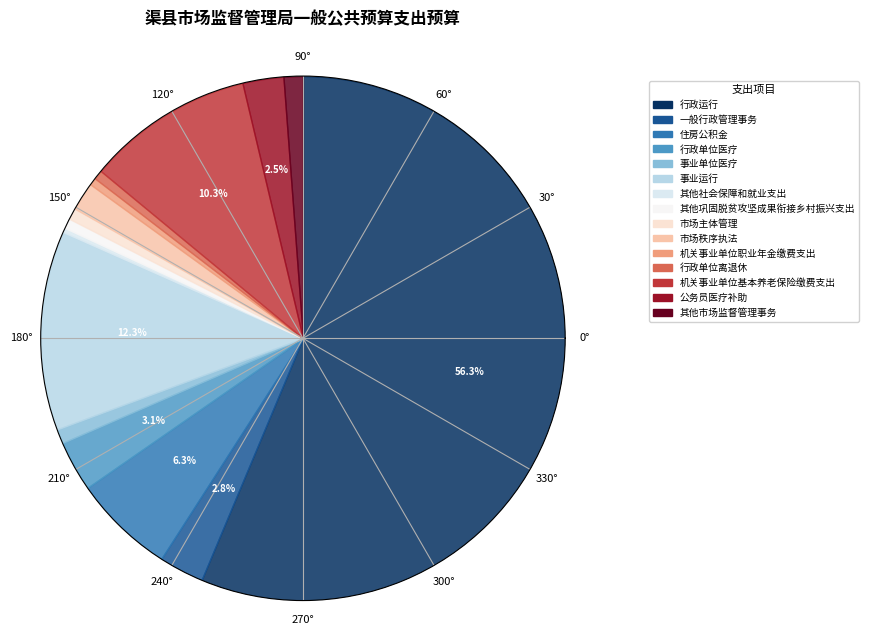

Is it true that 其他社会保障和就业支出 is 13% of the pie?

False